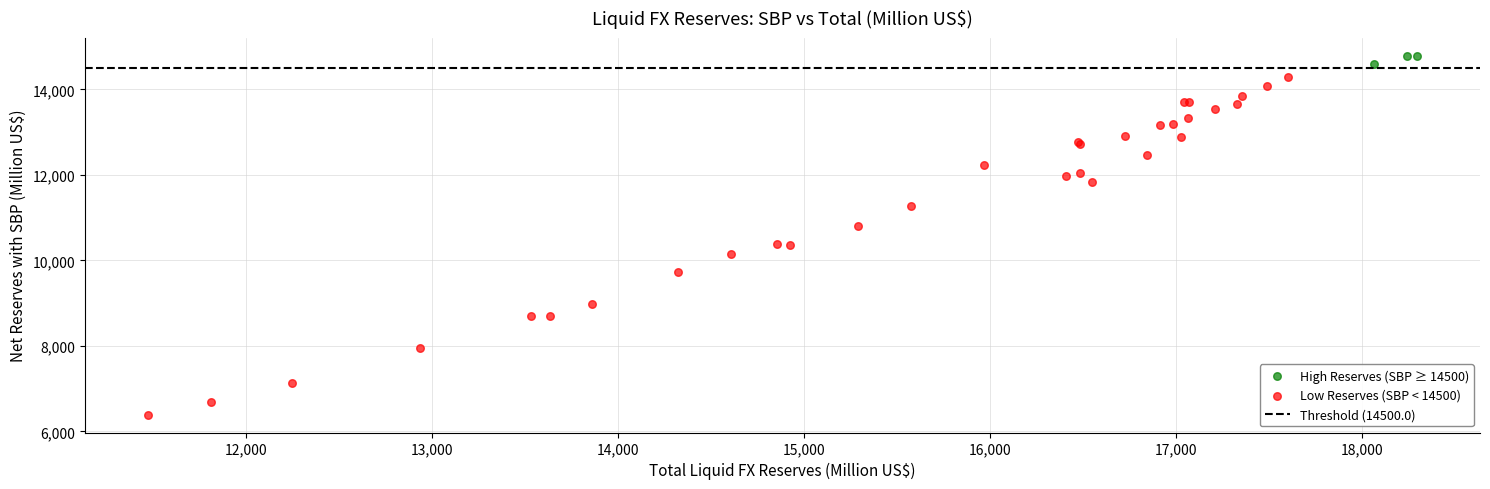

Which series reaches the maximum Y coordinate?

High Reserves (SBP ≥ 14500)